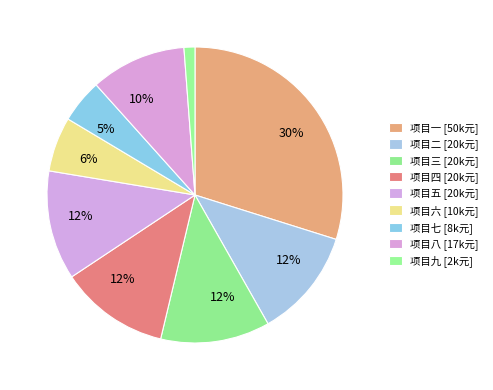

Rank the categories by value from lowest to highest.

项目九, 项目七, 项目六, 项目八, 项目二, 项目三, 项目四, 项目五, 项目一